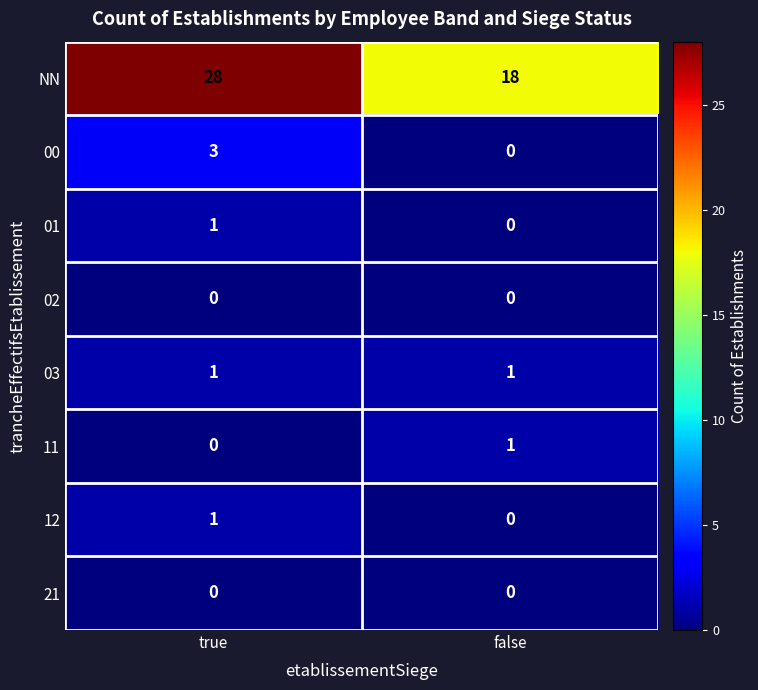

At which label does 00 reach its peak?

true